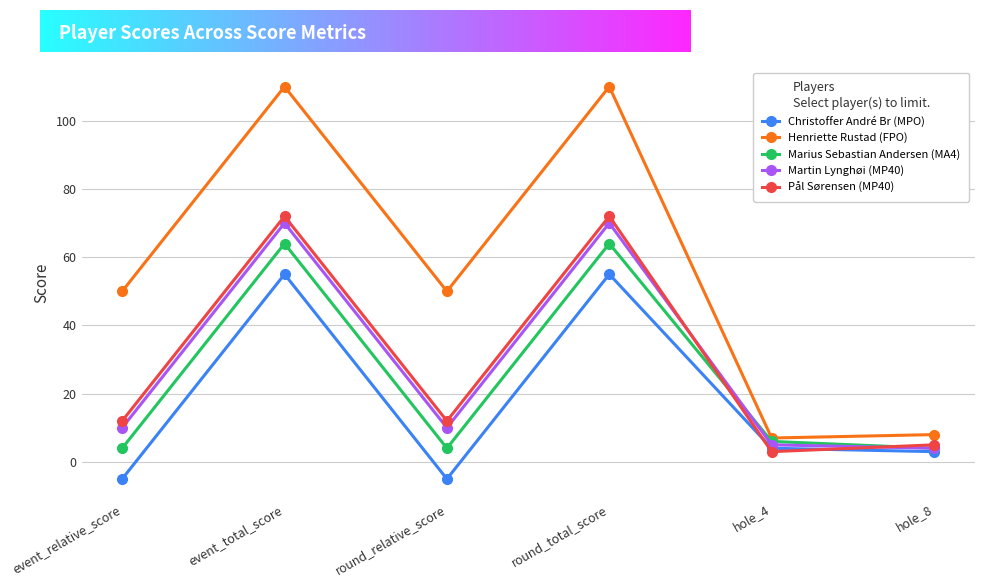

Which series has the largest range (max minus min)?

Henriette Rustad (FPO)